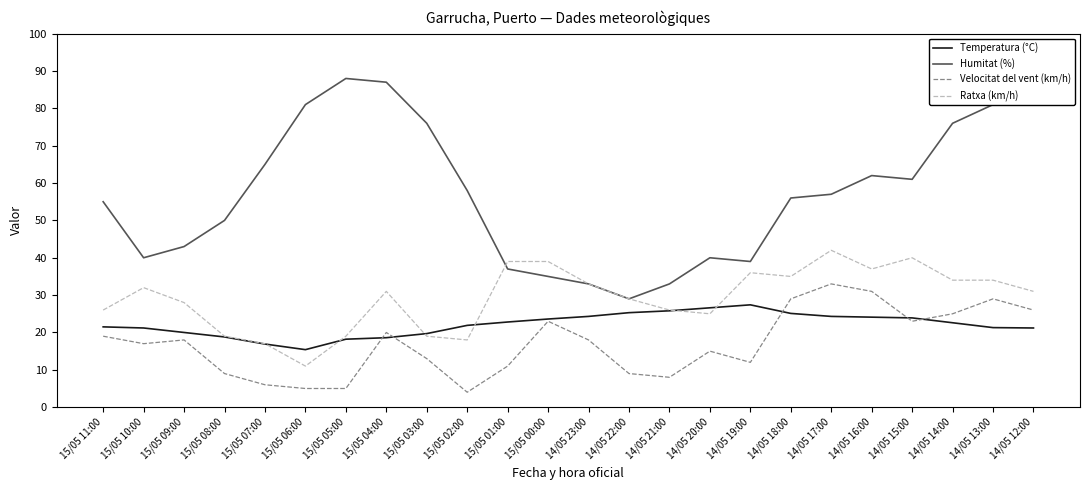

Is it true that Humitat (%) equals 50.0 at 15/05 08:00?

True